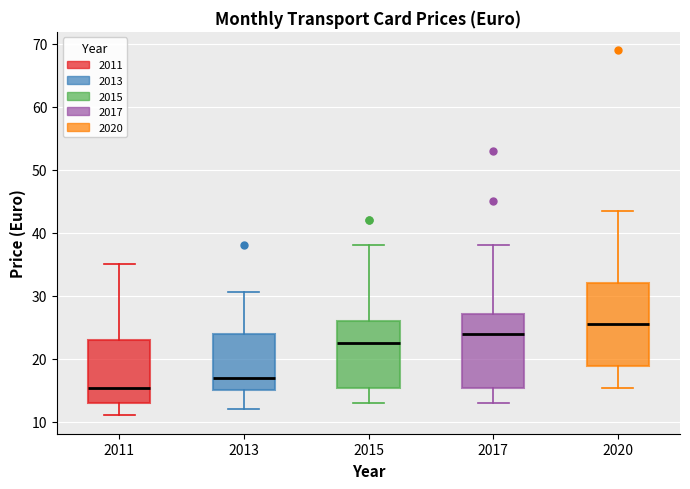

Which box has the highest median line?

2020